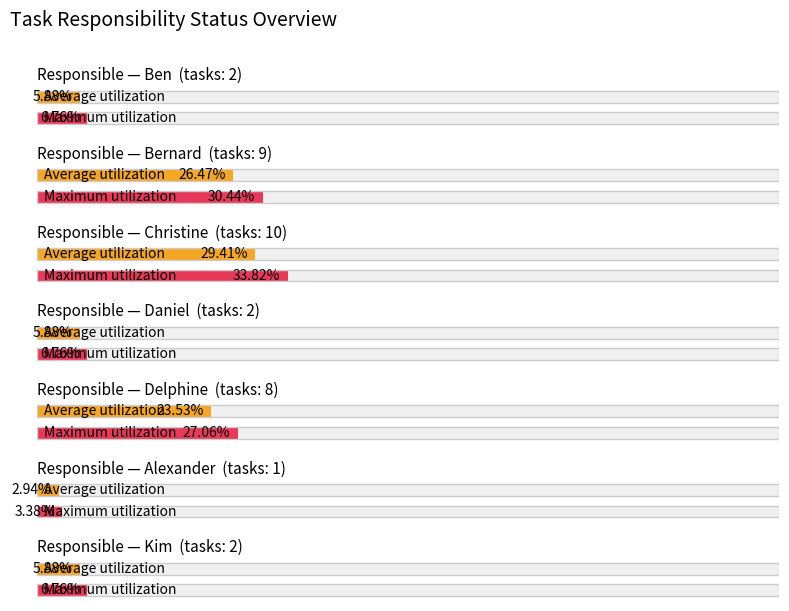

Does the chart contain stacked bars?

No